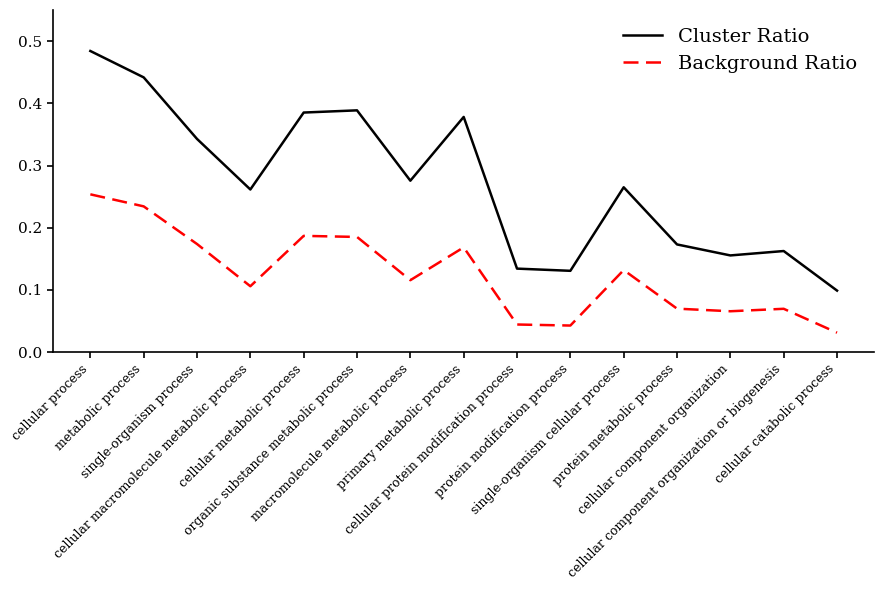

At which label is Cluster Ratio closest to 0?

cellular catabolic process